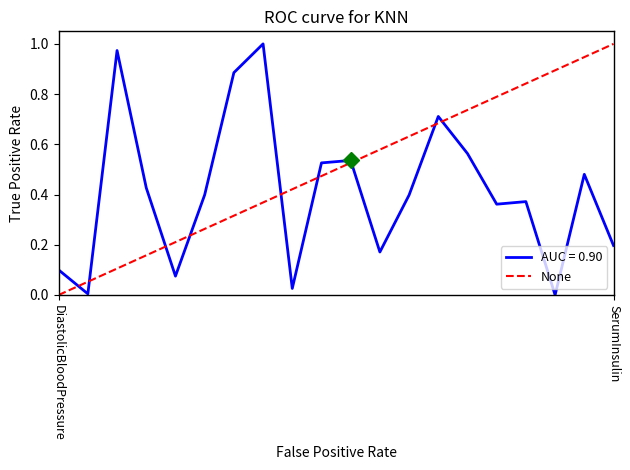

List the series in order of their overall mean, lowest first.

AUC = 0.90, None